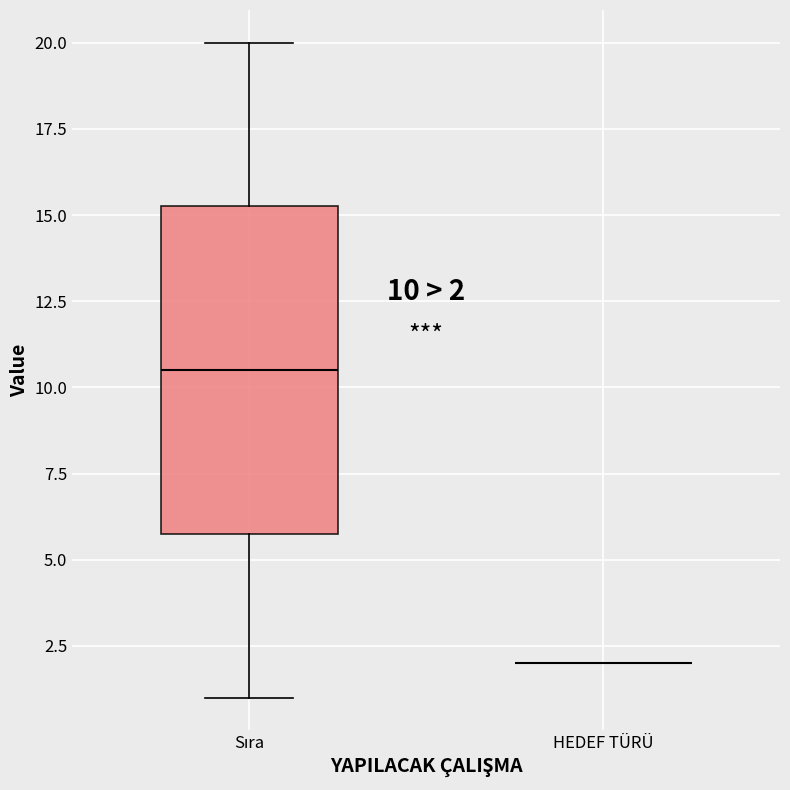

Comparing the boxes themselves (not the whiskers), which one is the tallest?

Sıra